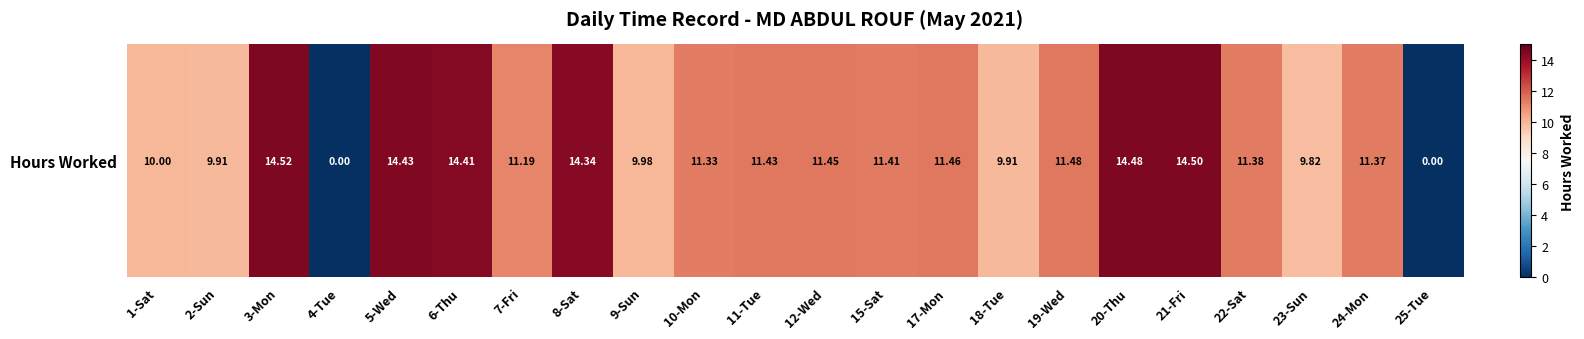

How many data points does each series have?

22